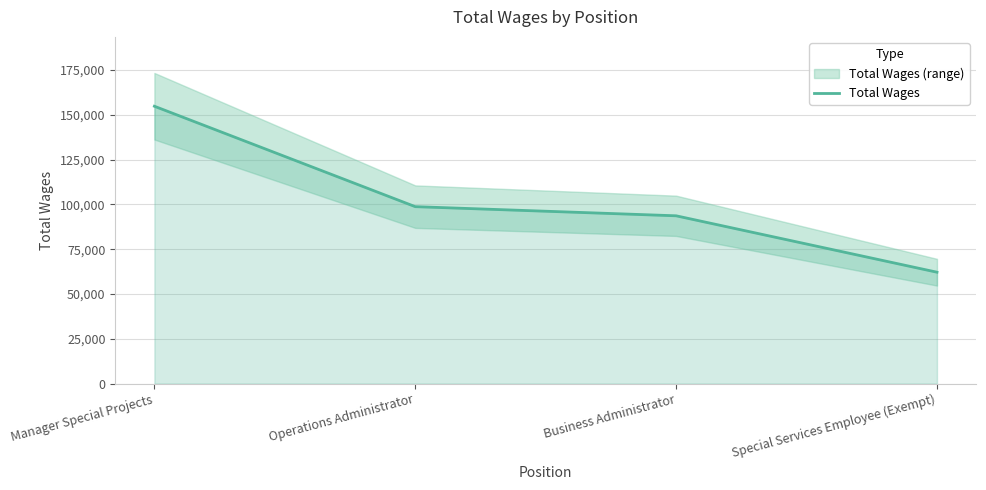

List the labels in order of value, smallest first.

Special Services Employee (Exempt), Business Administrator, Operations Administrator, Manager Special Projects